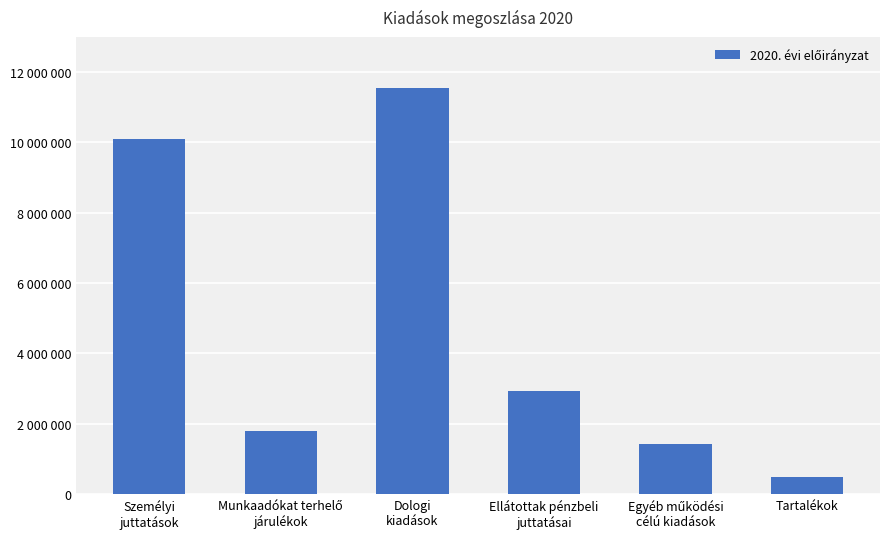

Does the chart contain any negative values?

No